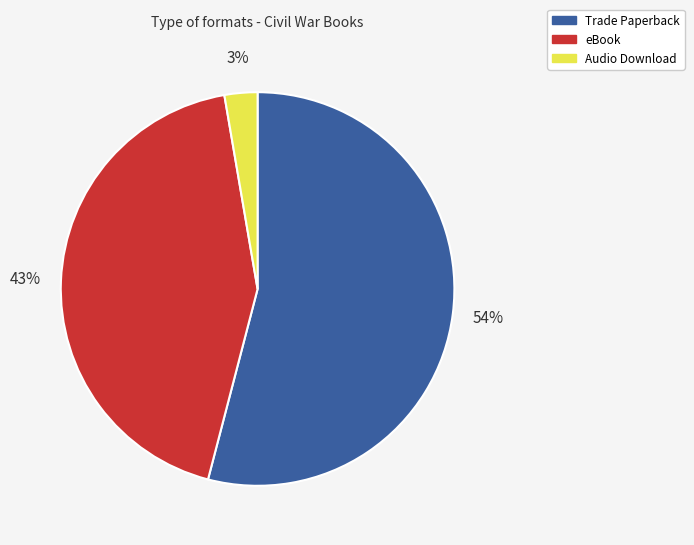

Is Trade Paperback the majority of the pie?

Yes